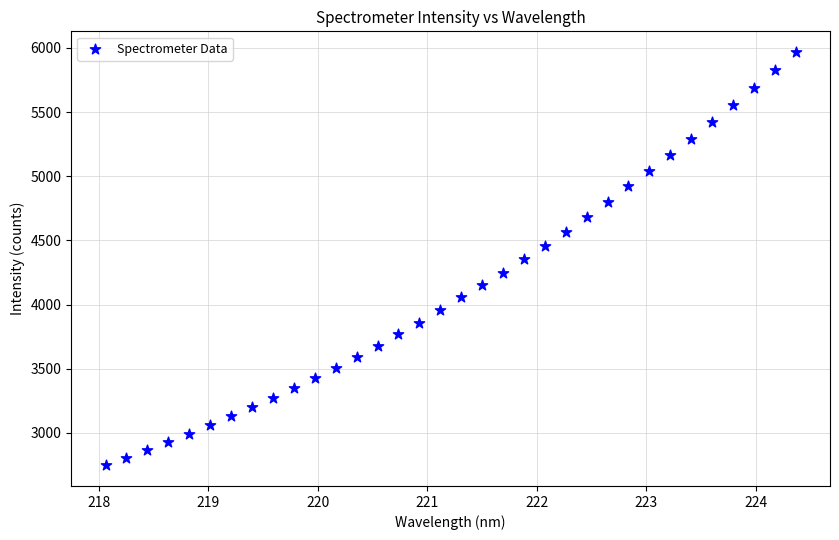

What is the range of Y values (max minus min)?

3219.9